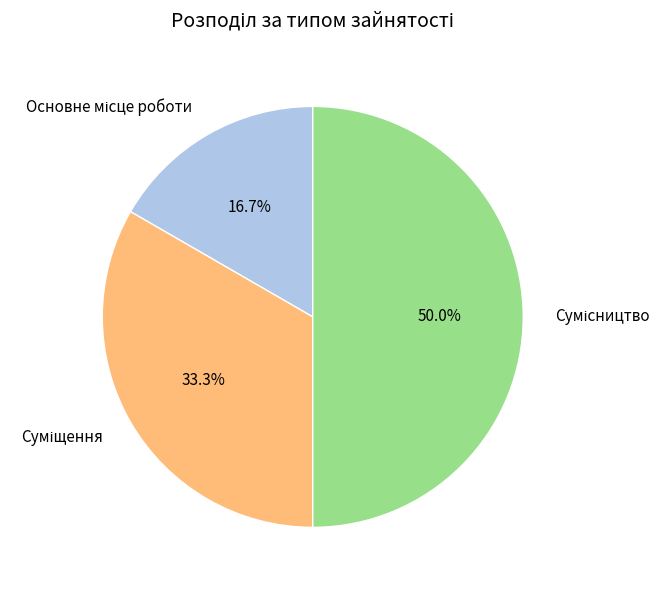

Is it true that Суміщення is 33% of the pie?

True